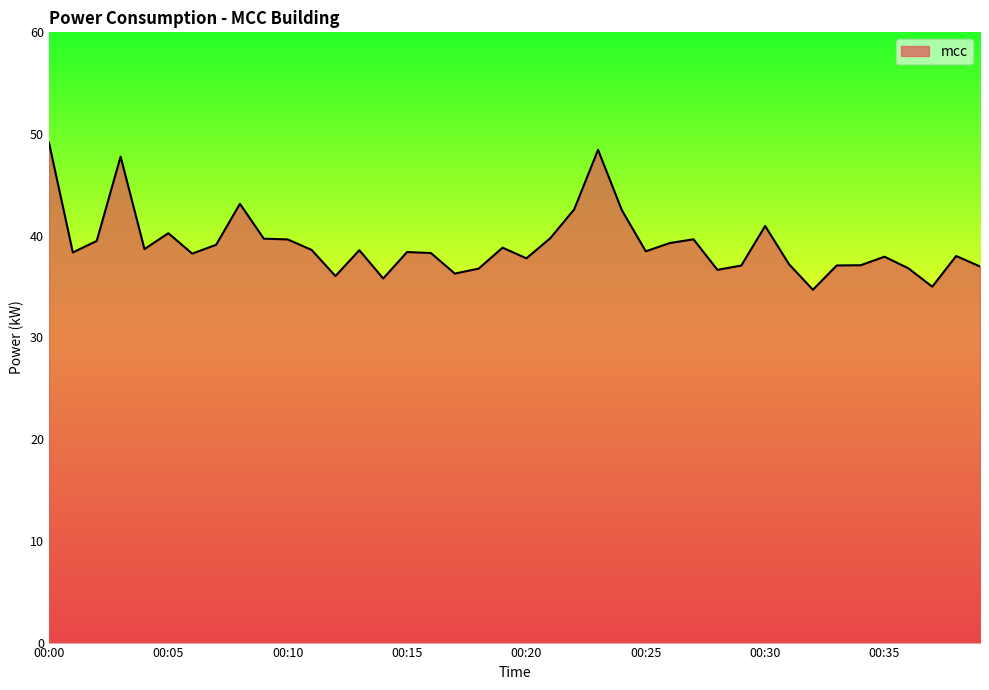

What is the difference between the maximum and minimum values?

14.5